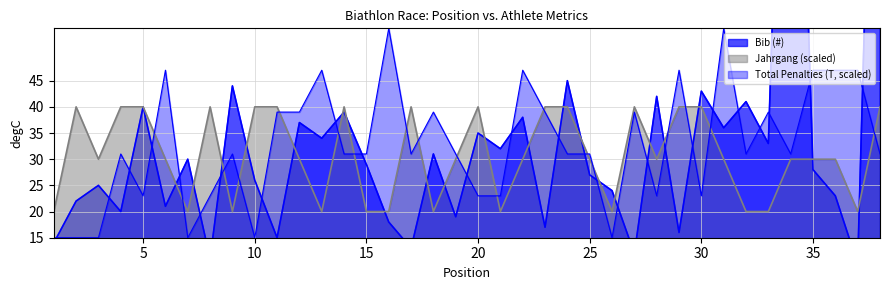

What is the difference between the Total Penalties (T) values at 25 and 10?

16